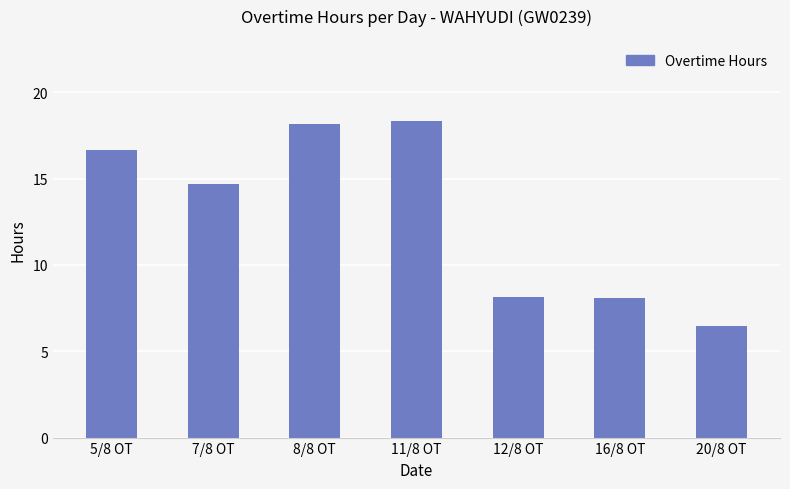

What position from the right is 8/8 OT?

5